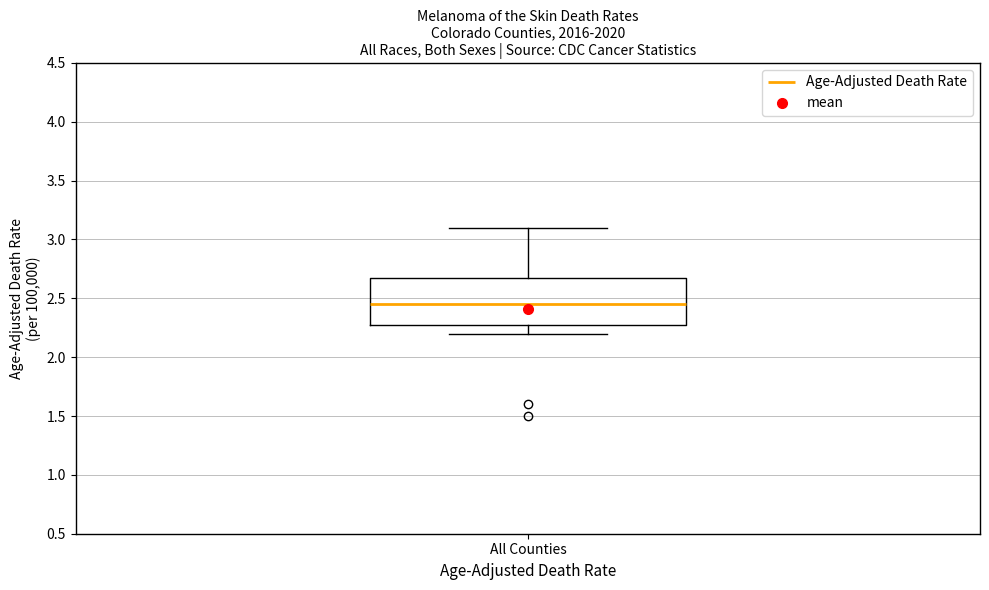

Read this box plot against the y-axis: the position of the median line, the range covered by the box, and the ends of both whiskers. The values are not printed on the chart, so give them approximately, as read against the axis.

median 2.45, box 2.30 to 2.70, whiskers 2.20 to 3.10